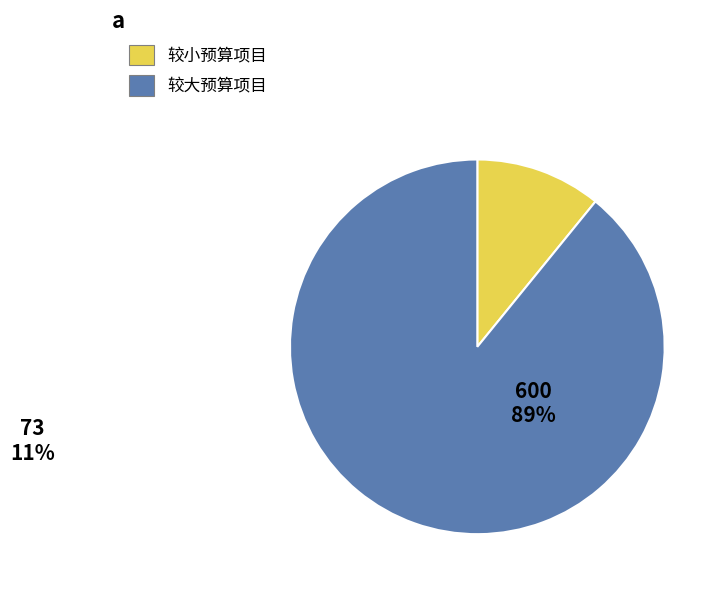

How many segments does this pie chart have?

2